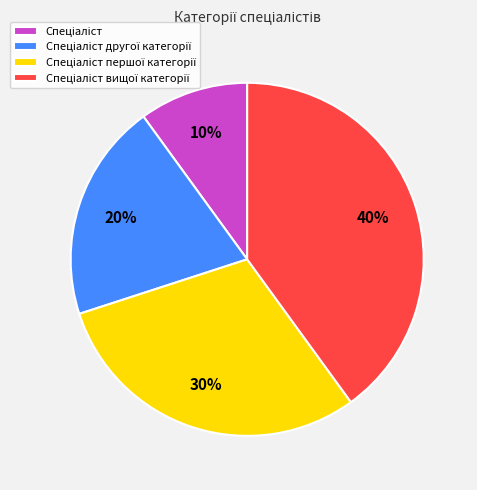

Is there a majority slice in this chart?

No